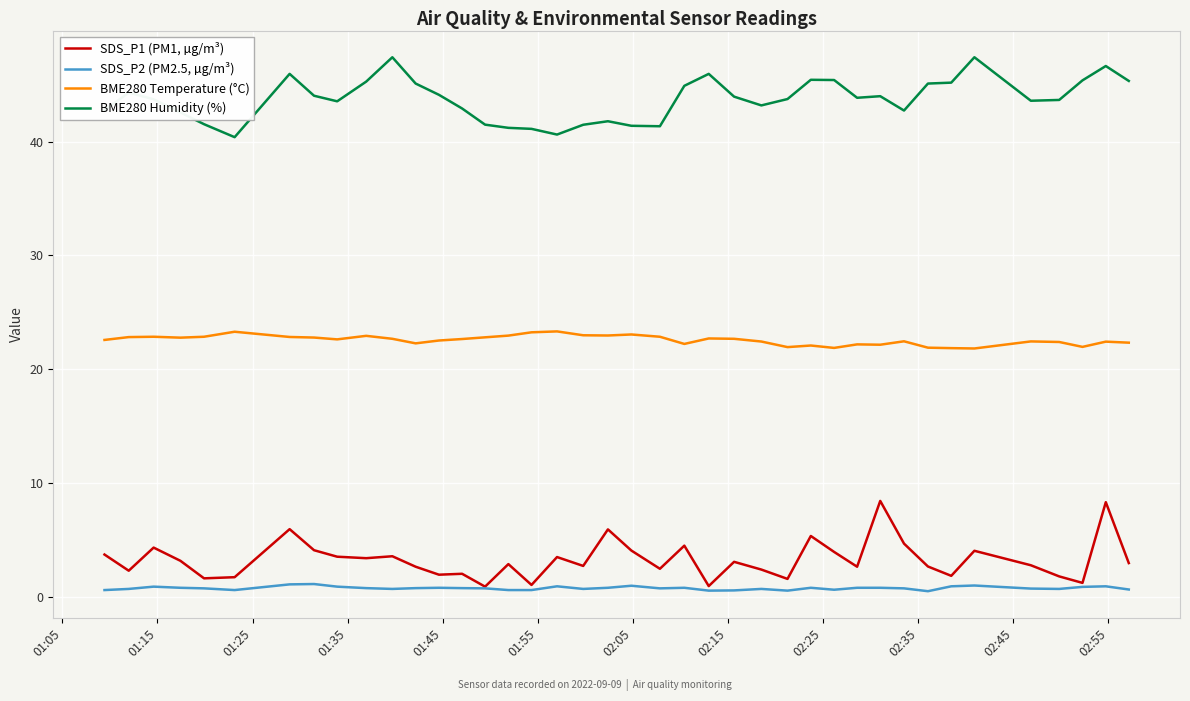

What is the lowest value of the BME280 Humidity (%) series?

40.4